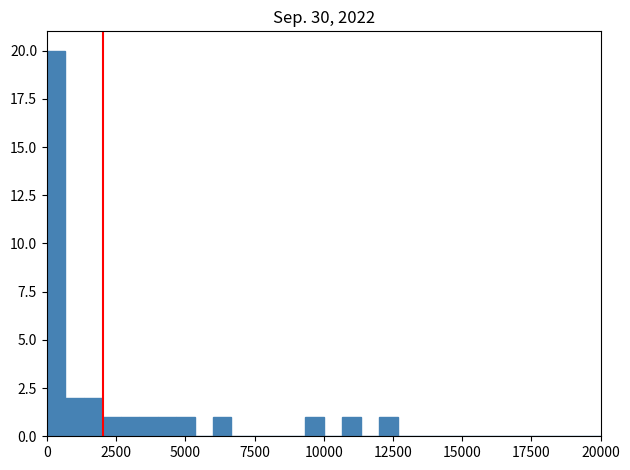

Read against the x-axis, roughly where is the centre of the tallest bar?

500